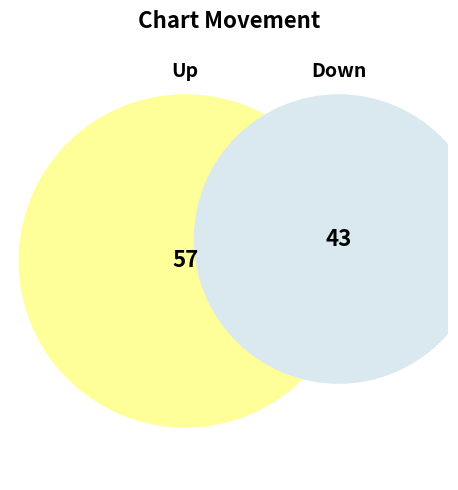

What is the largest slice in the pie chart?

up